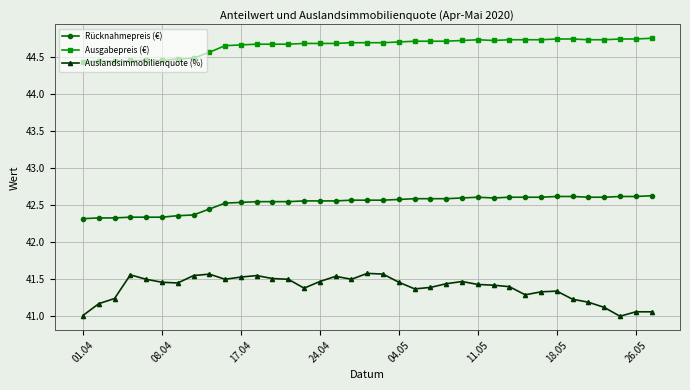

What are all the series names shown in the legend?

Rücknahmepreis (€), Ausgabepreis (€), Auslandsimmobilienquote (%)